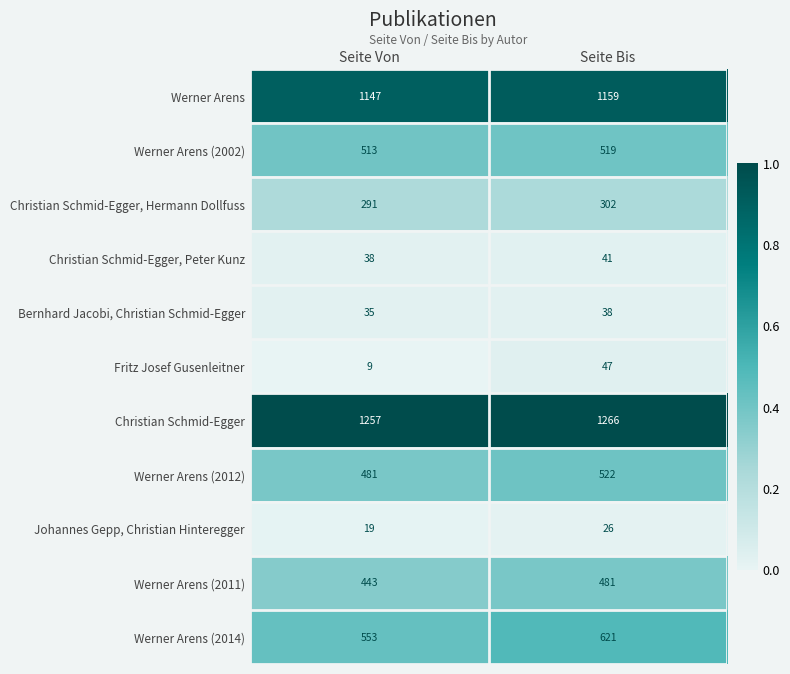

Where is Werner Arens (2002) nearest to the value 516?

Seite Von